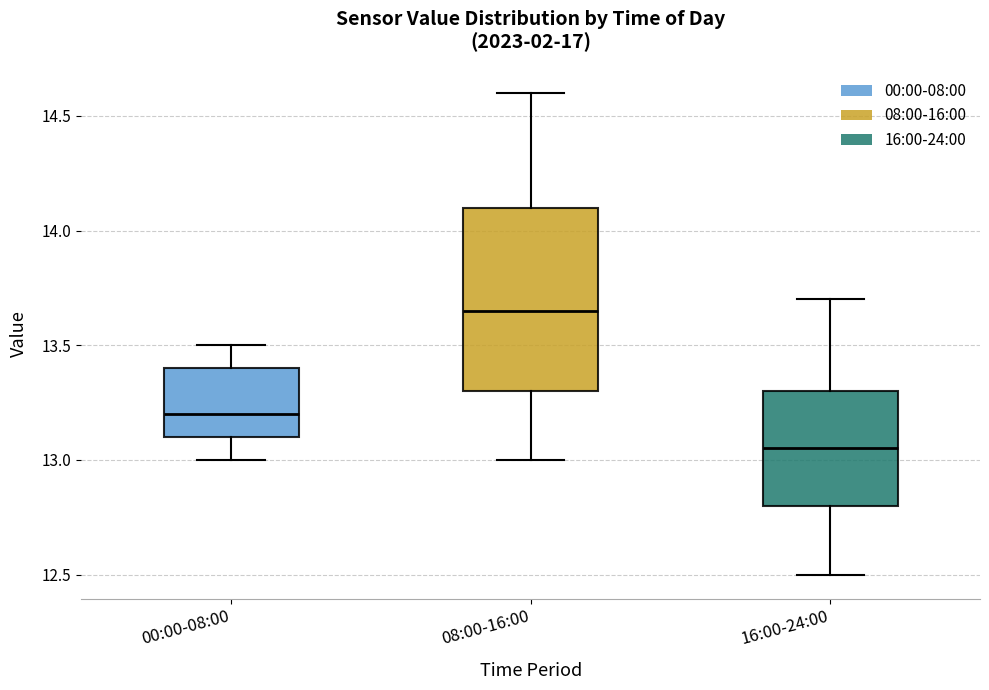

Comparing the boxes themselves (not the whiskers), which one is the tallest?

08:00-16:00